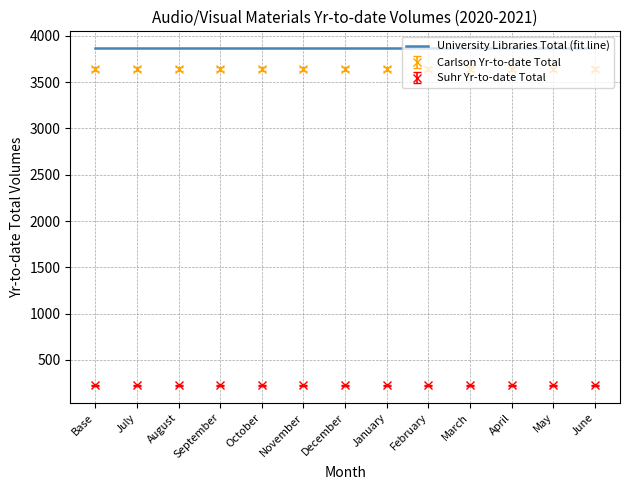

Is the value of Suhr Yr-to-date Total at April greater than the value of Carlson Yr-to-date Total at January?

No